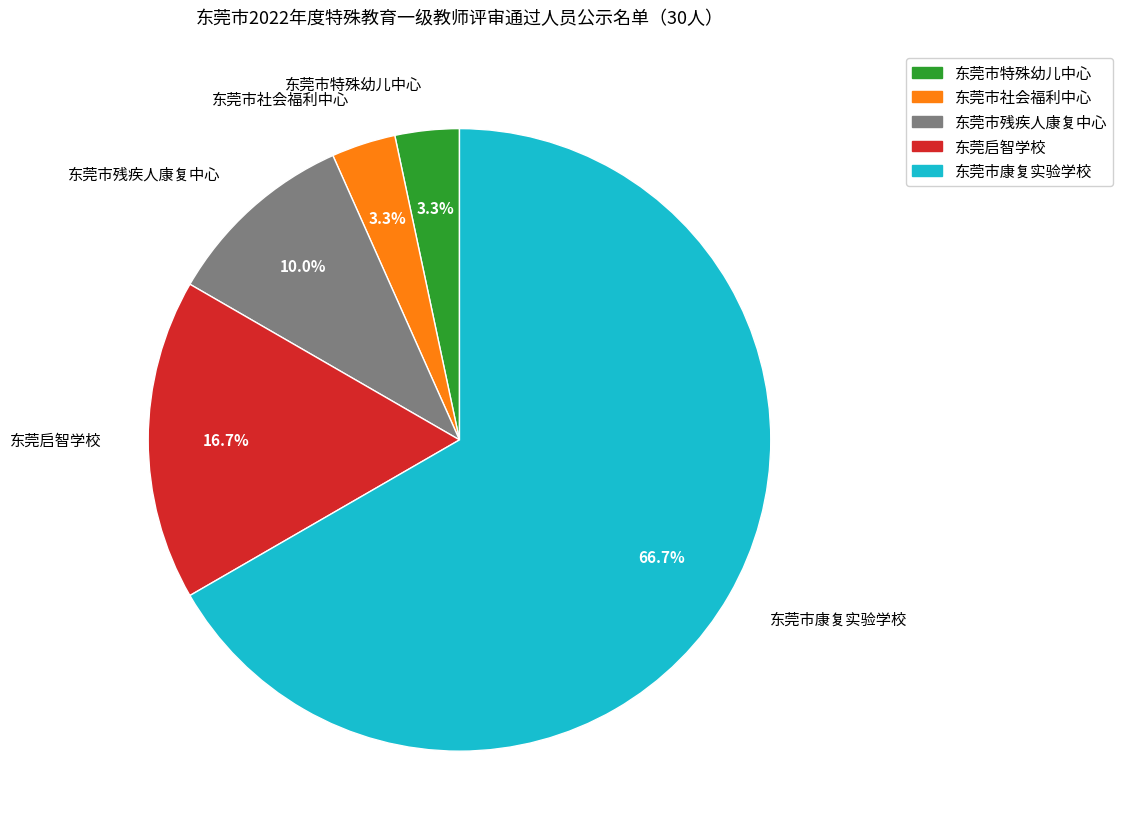

What is the largest slice in the pie chart?

东莞市康复实验学校